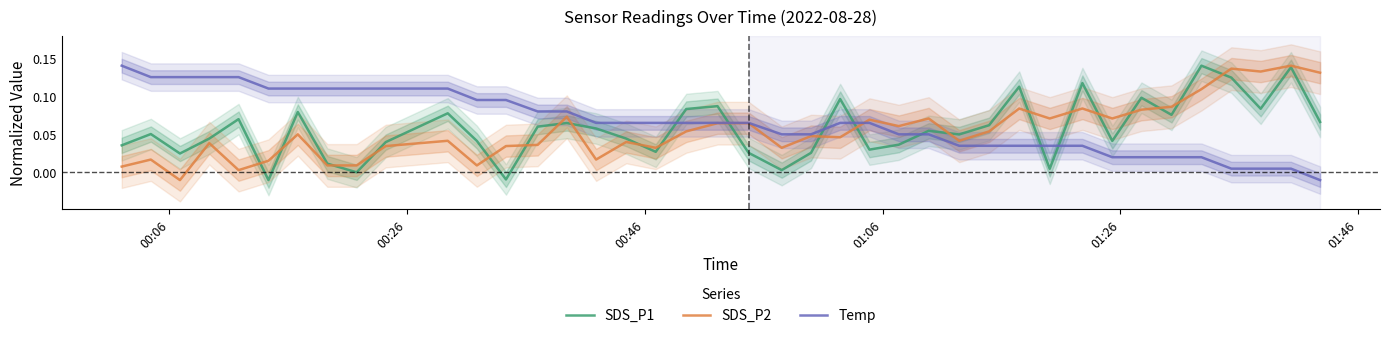

How many intersections are there between Temp and SDS_P1?

7